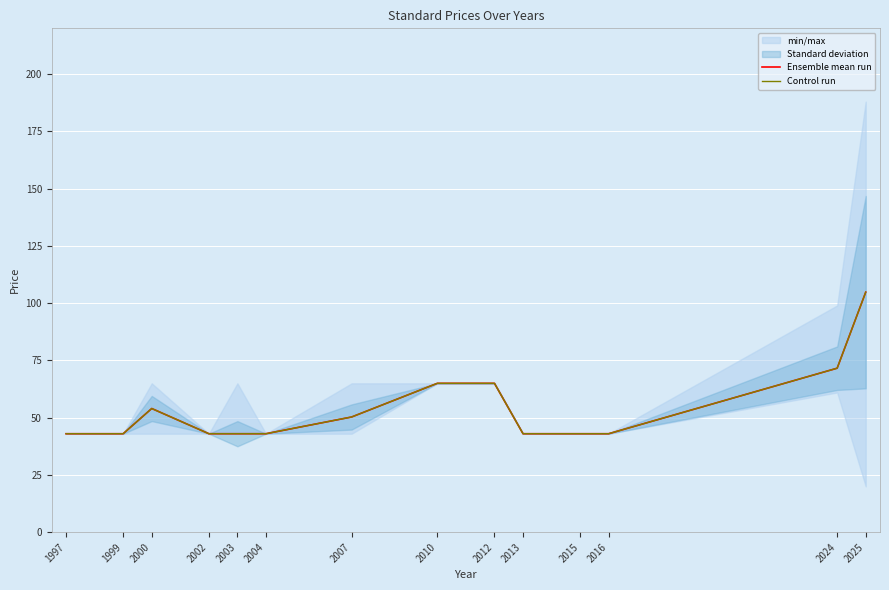

True or false: Ensemble mean run has more than 0 points higher than both neighbors.

True